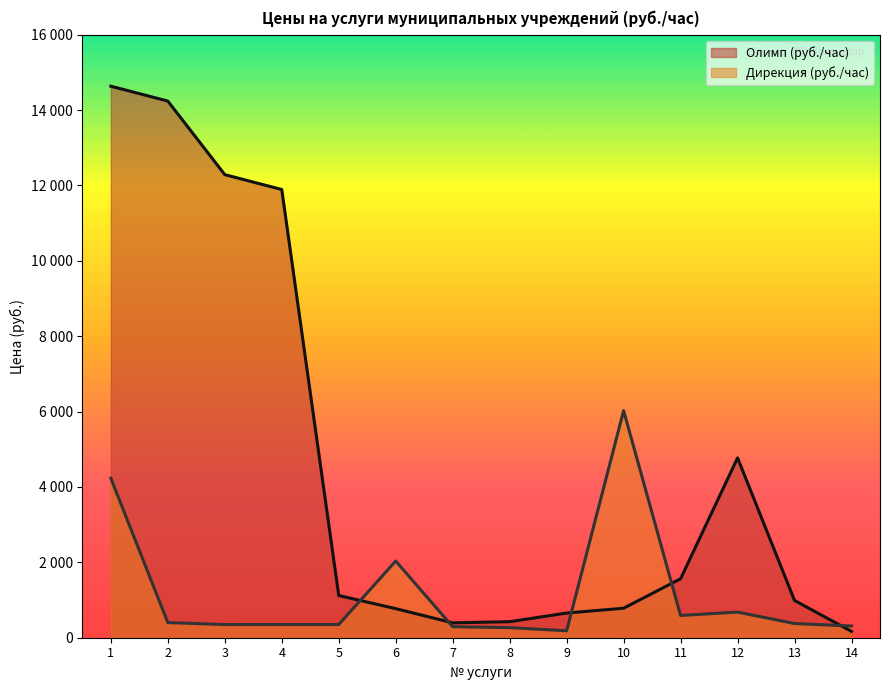

What are all the series names shown in the legend?

Олимп (руб./час), Дирекция (руб./час)